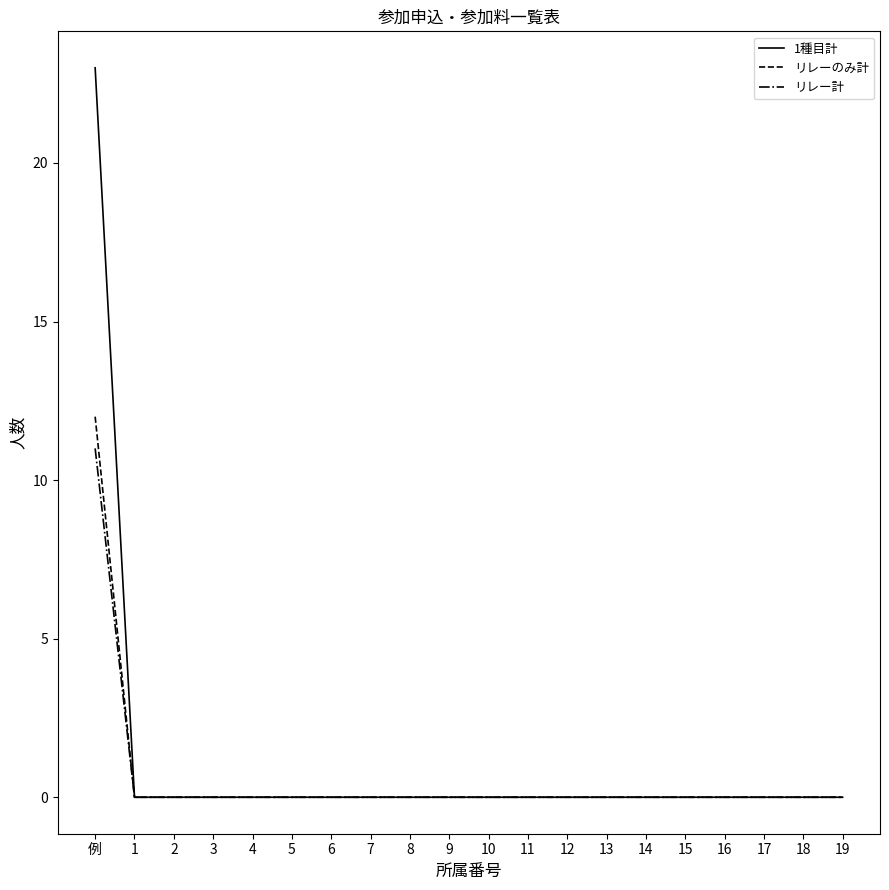

At which category is the sum across all series the highest?

例